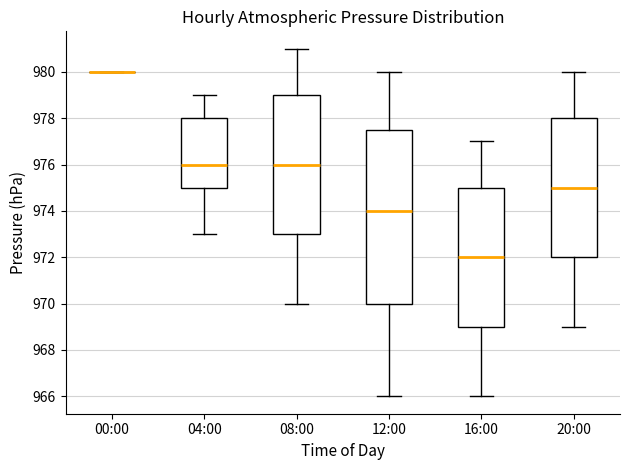

Reading left to right, transcribe this box plot: for each box, give where its median line is, the range the box spans, and where its two whiskers end, as read against the y-axis. The values are not printed on the chart, so give them approximately, as read against the axis.

00:00: box collapsed to a line at 980.0, whiskers 980.0 to 980.0
04:00: median 976.0, box 975.0 to 978.0, whiskers 973.0 to 979.0
08:00: median 976.0, box 973.0 to 979.0, whiskers 970.0 to 981.0
12:00: median 974.0, box 970.0 to 977.6, whiskers 966.0 to 980.0
16:00: median 972.0, box 969.0 to 975.0, whiskers 966.0 to 977.0
20:00: median 975.0, box 972.0 to 978.0, whiskers 969.0 to 980.0